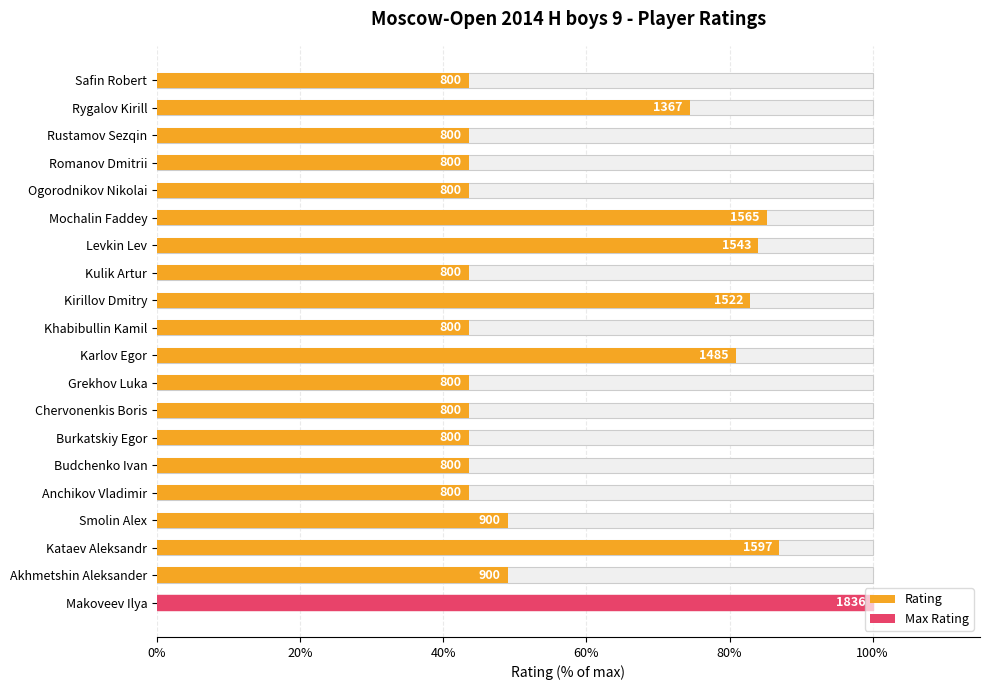

What is the sum of all values?

1171.8